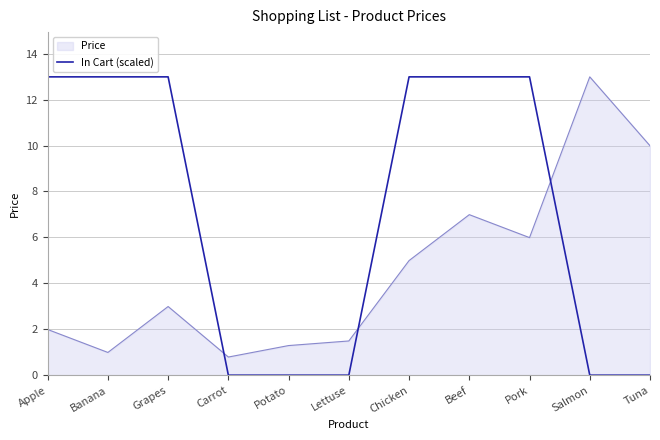

Is it true that In Cart (scaled) equals 13.0 at Chicken?

True